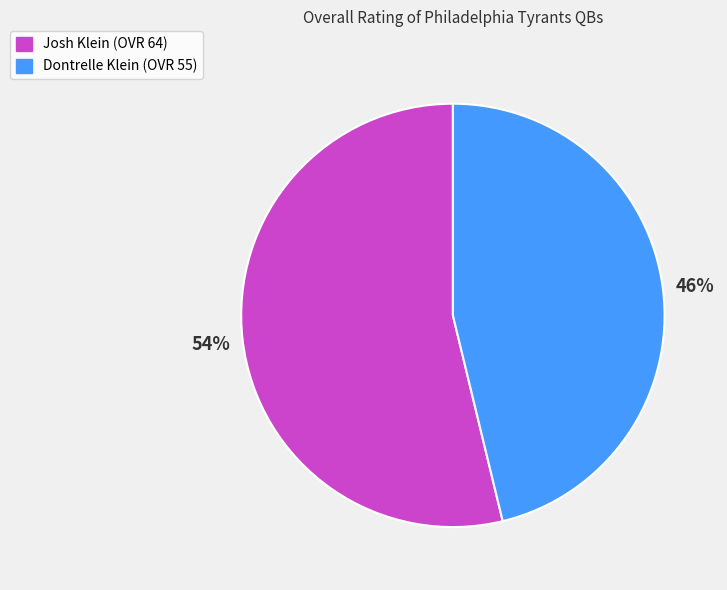

What is the smallest slice in the pie chart?

Dontrelle